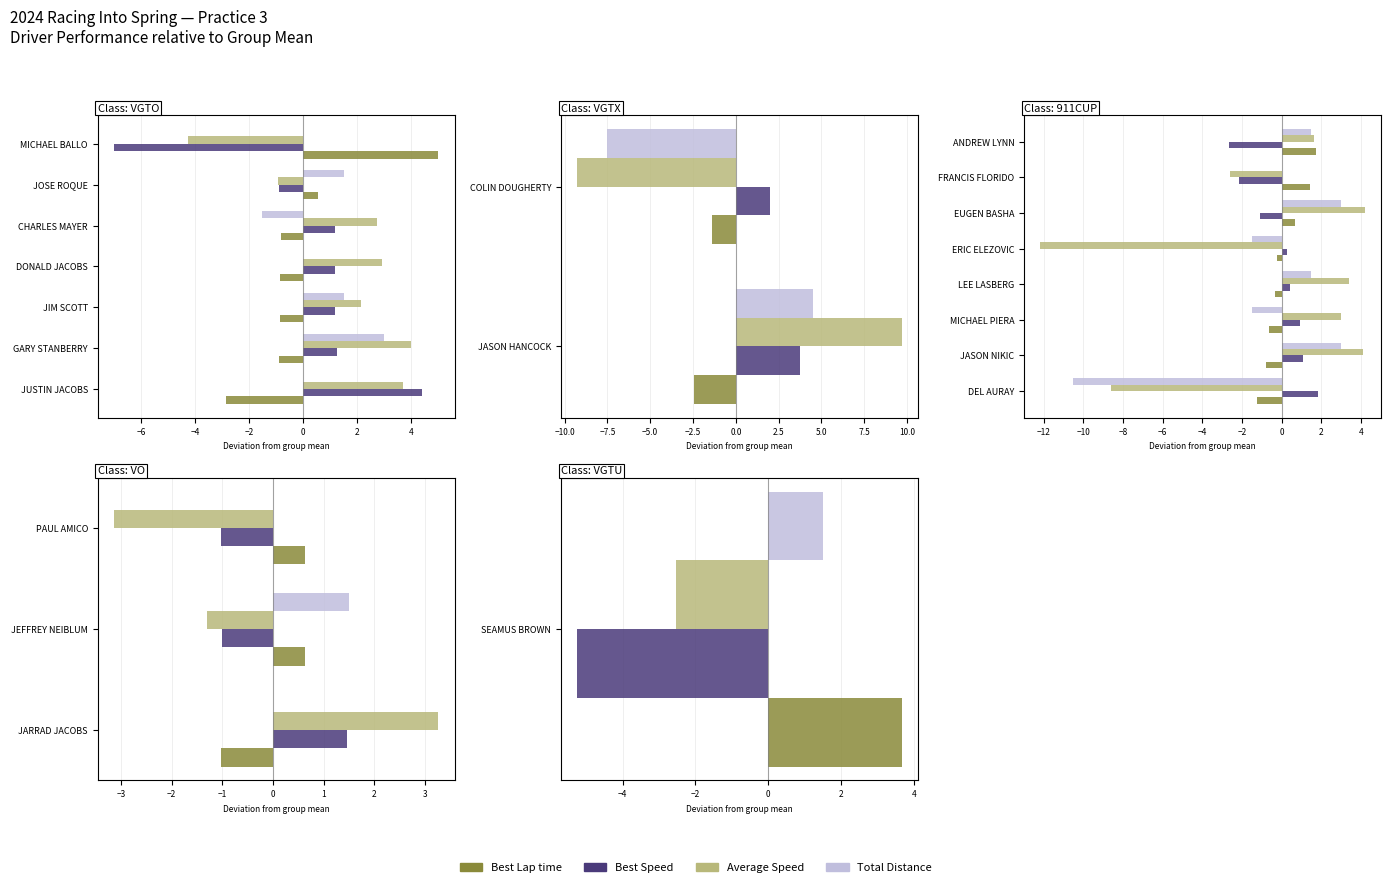

What are all the series names shown in the legend?

Best Lap time, Best Speed, Average Speed, Total Distance